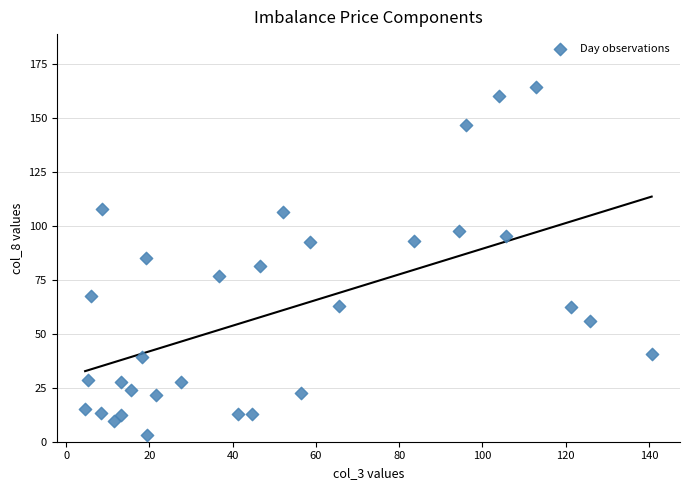

What is the range of X values (max minus min)?

136.1